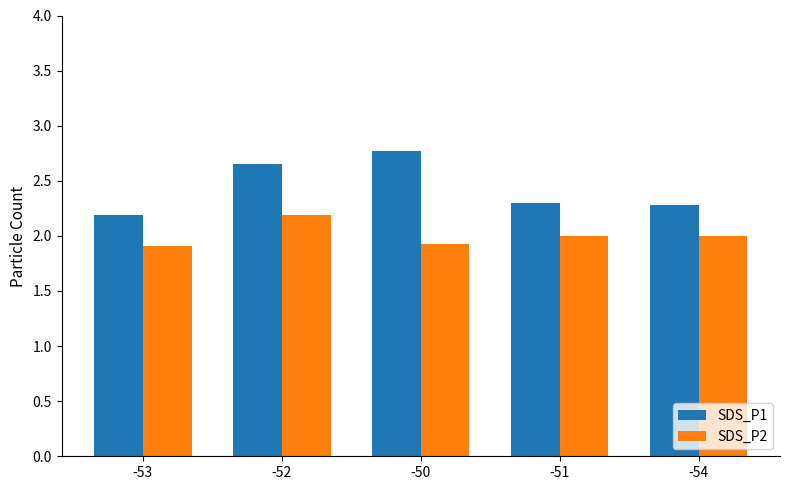

Which series changed the most between -52 and -54?

SDS_P1